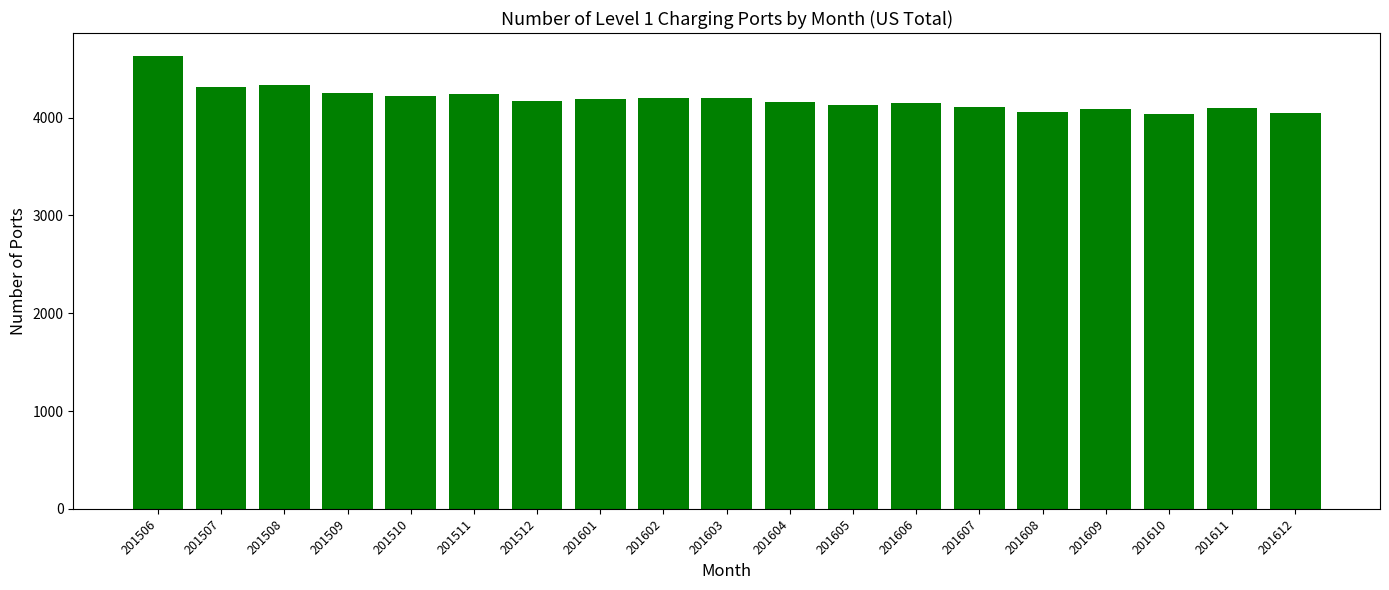

Between 201609 and 201602, which is larger?

201602